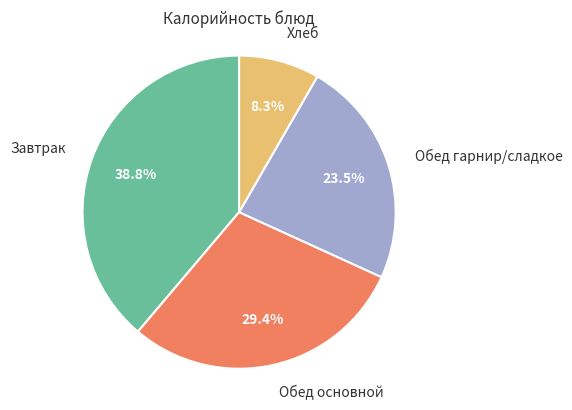

Does Обед гарнир/сладкое account for over 50% of the chart?

No